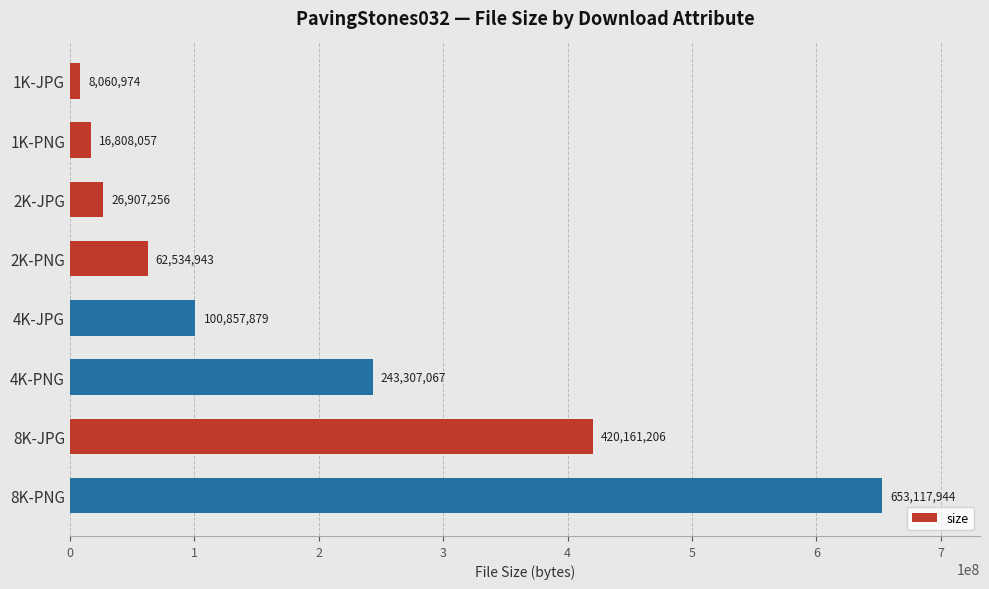

Rank the categories by value from lowest to highest.

1K-JPG, 1K-PNG, 2K-JPG, 2K-PNG, 4K-JPG, 4K-PNG, 8K-JPG, 8K-PNG